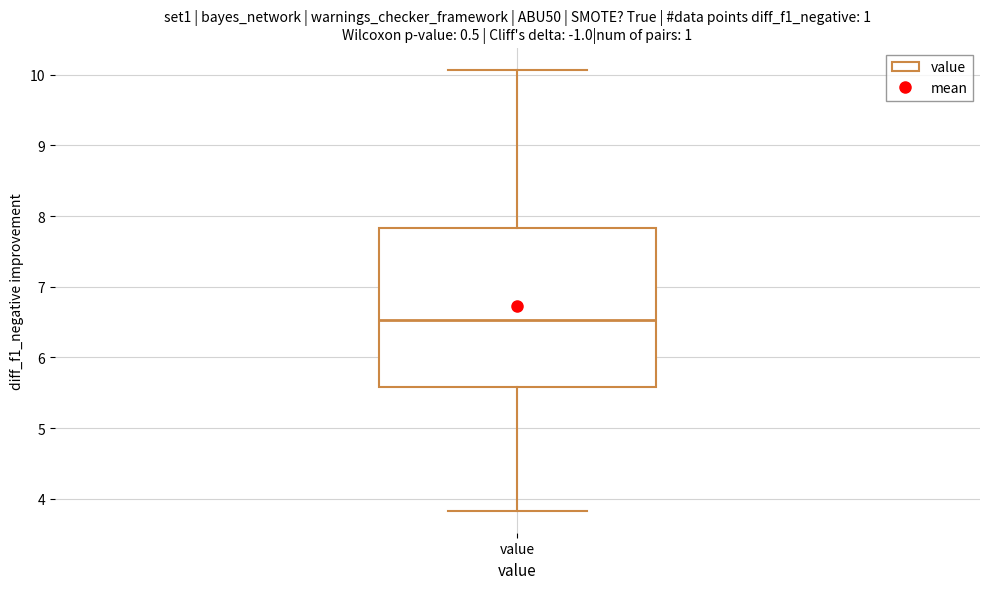

Read this box plot against the y-axis: the position of the median line, the range covered by the box, and the ends of both whiskers. The values are not printed on the chart, so give them approximately, as read against the axis.

median 6.5, box 5.6 to 7.8, whiskers 3.8 to 10.1